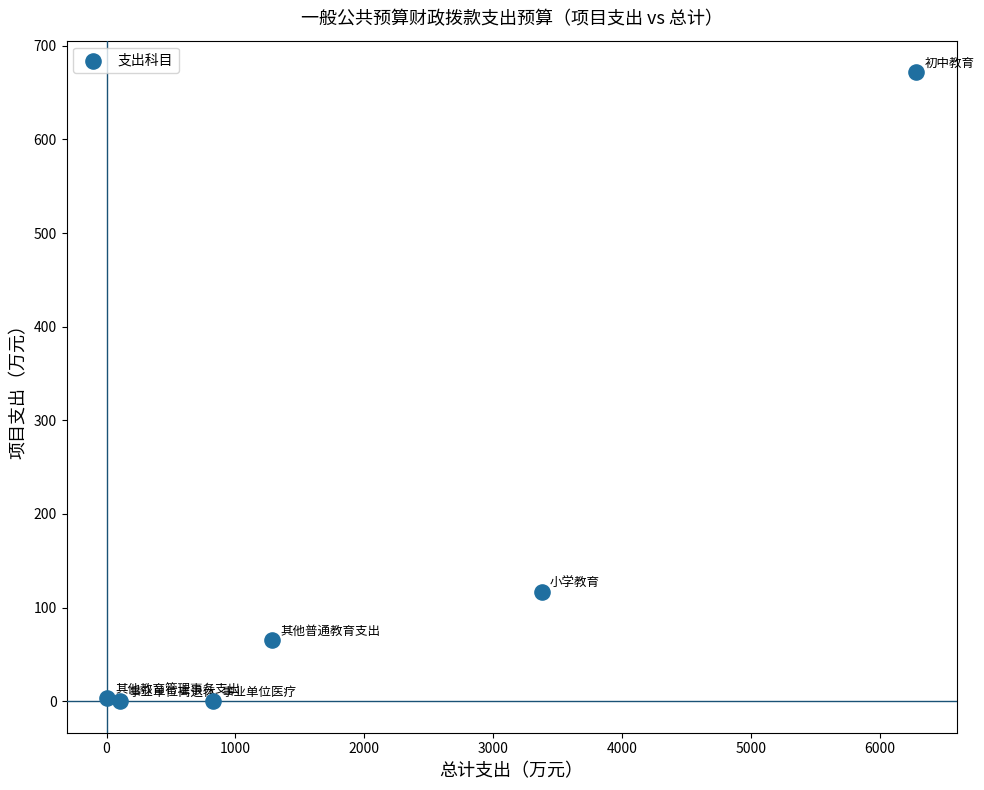

What is the average Y value?

142.9